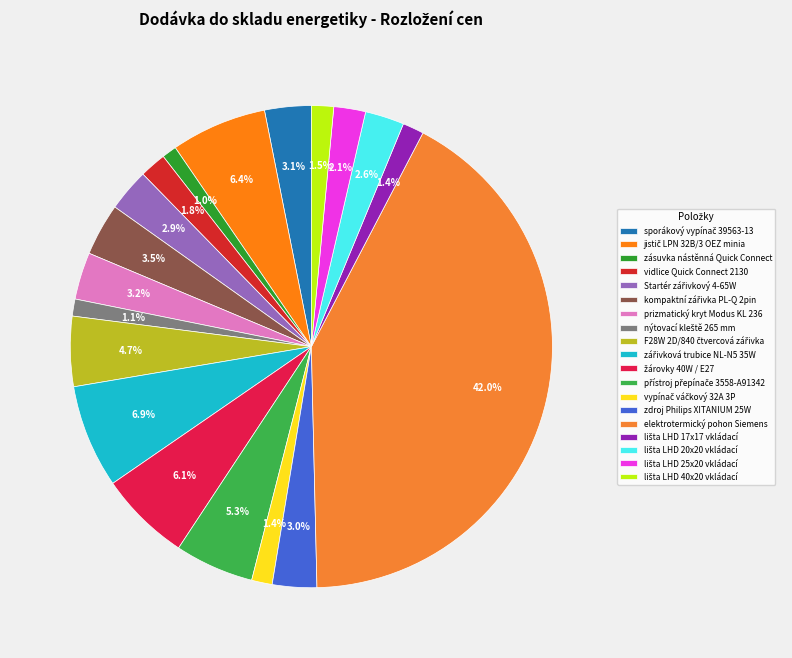

Count the number of slices in the pie.

19